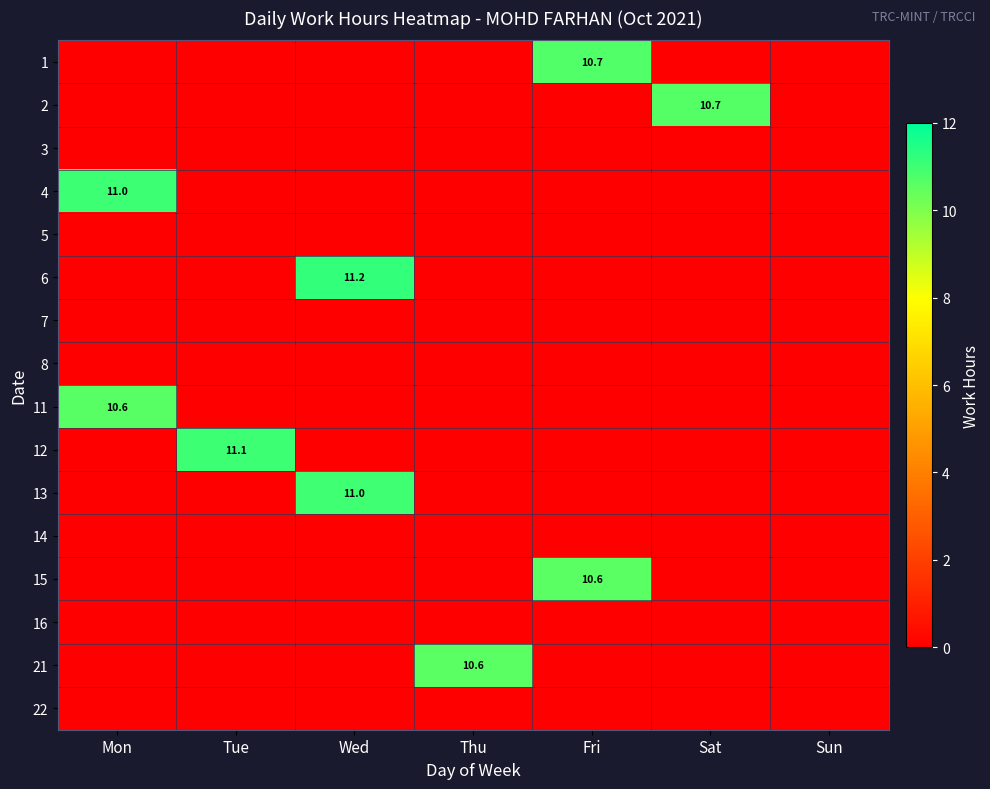

At how many categories does at least one series exceed 1?

6